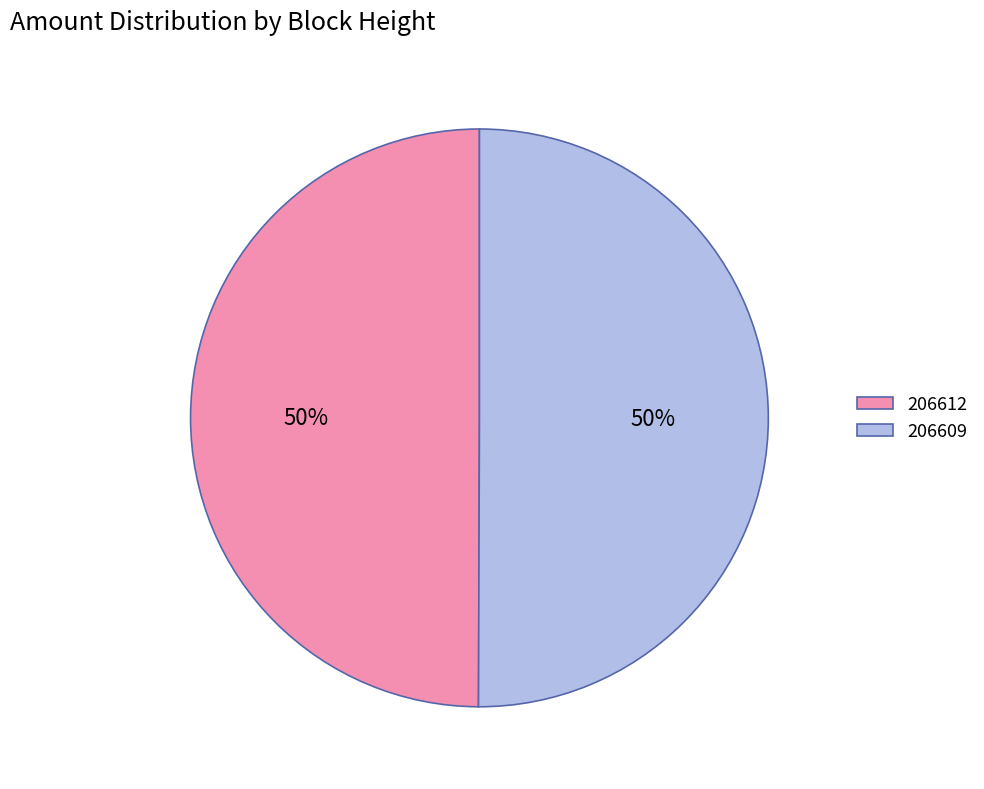

Approximately how many times larger is the value at 206609 compared to 206612?

1.0